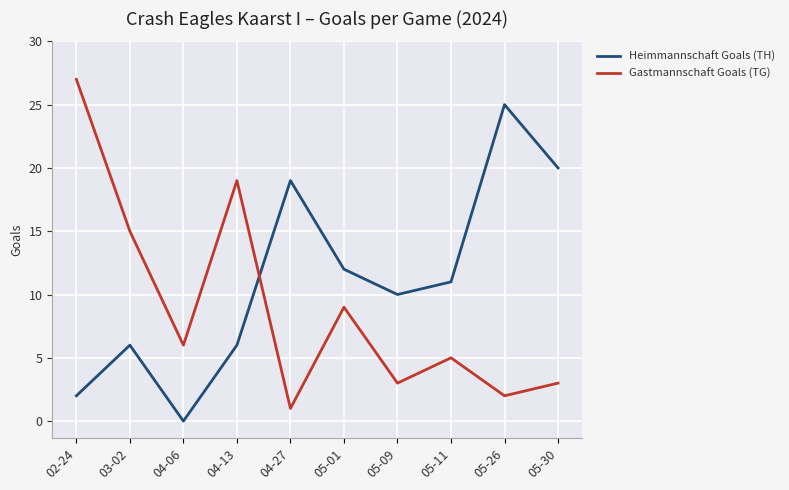

What is the approximate value of Gastmannschaft Goals (TG) at 02-24, to the nearest 5?

25